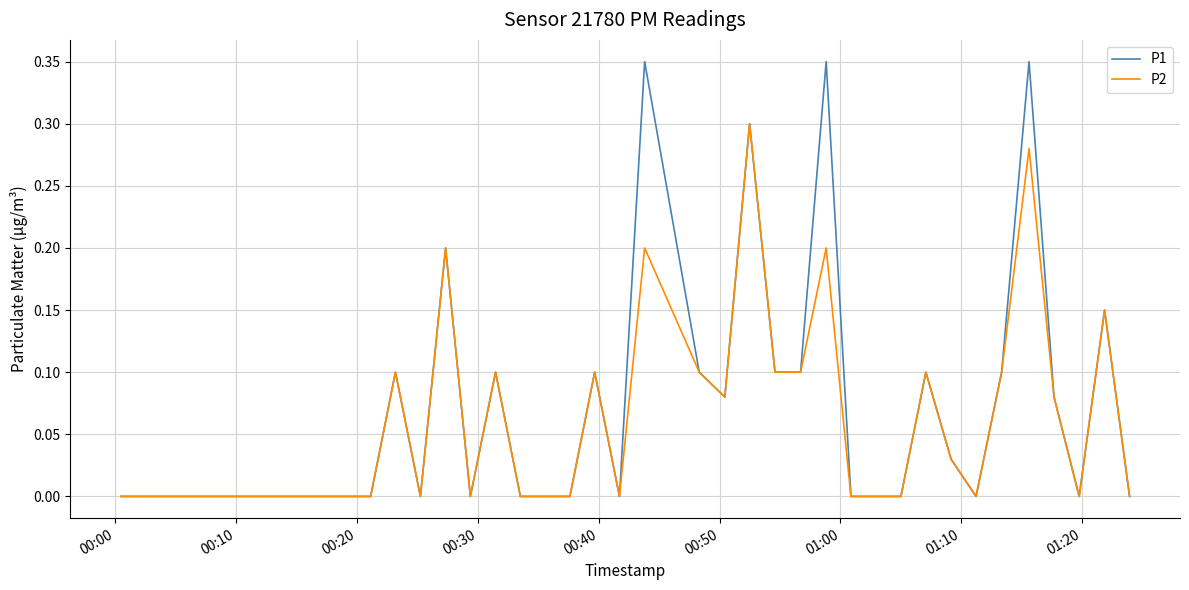

Count the number of data series in this chart.

2